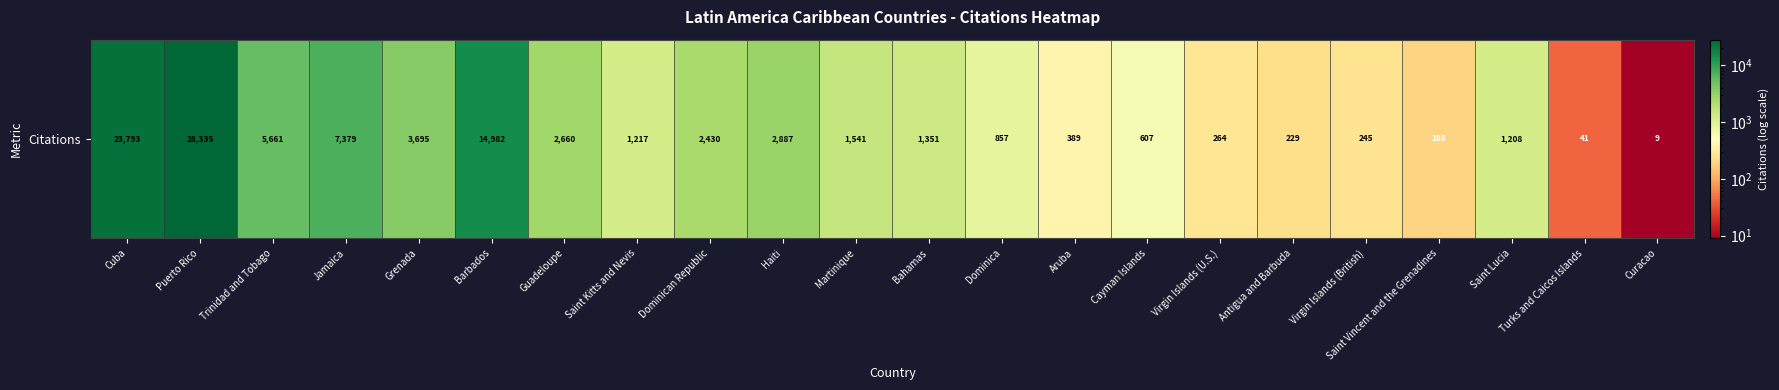

How many distinct data groups are displayed?

1